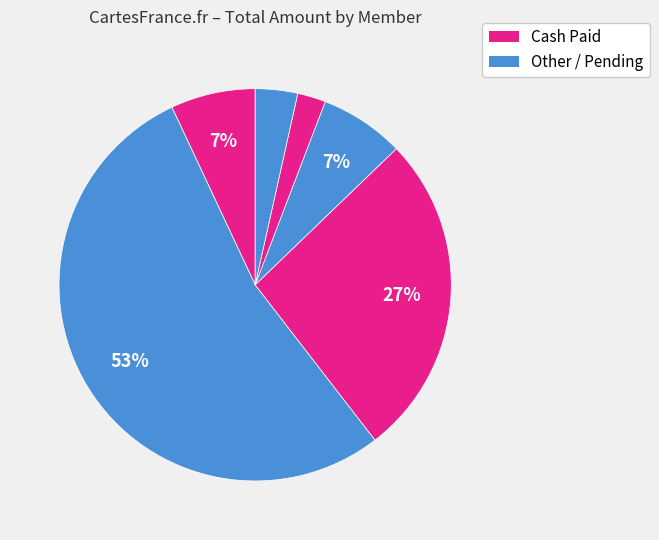

Count the number of slices in the pie.

6